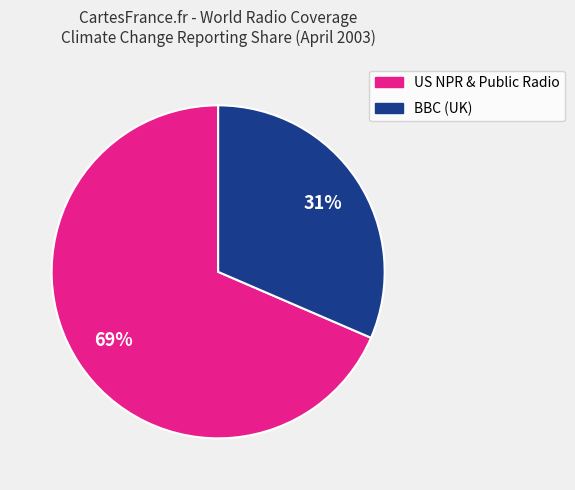

Is there any slice that represents more than half of the pie?

Yes